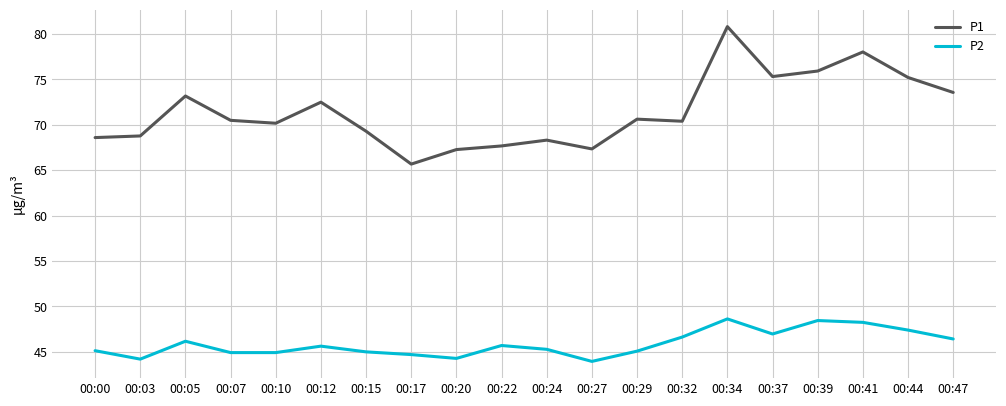

Rank the series by their maximum value, from highest to lowest.

P1, P2